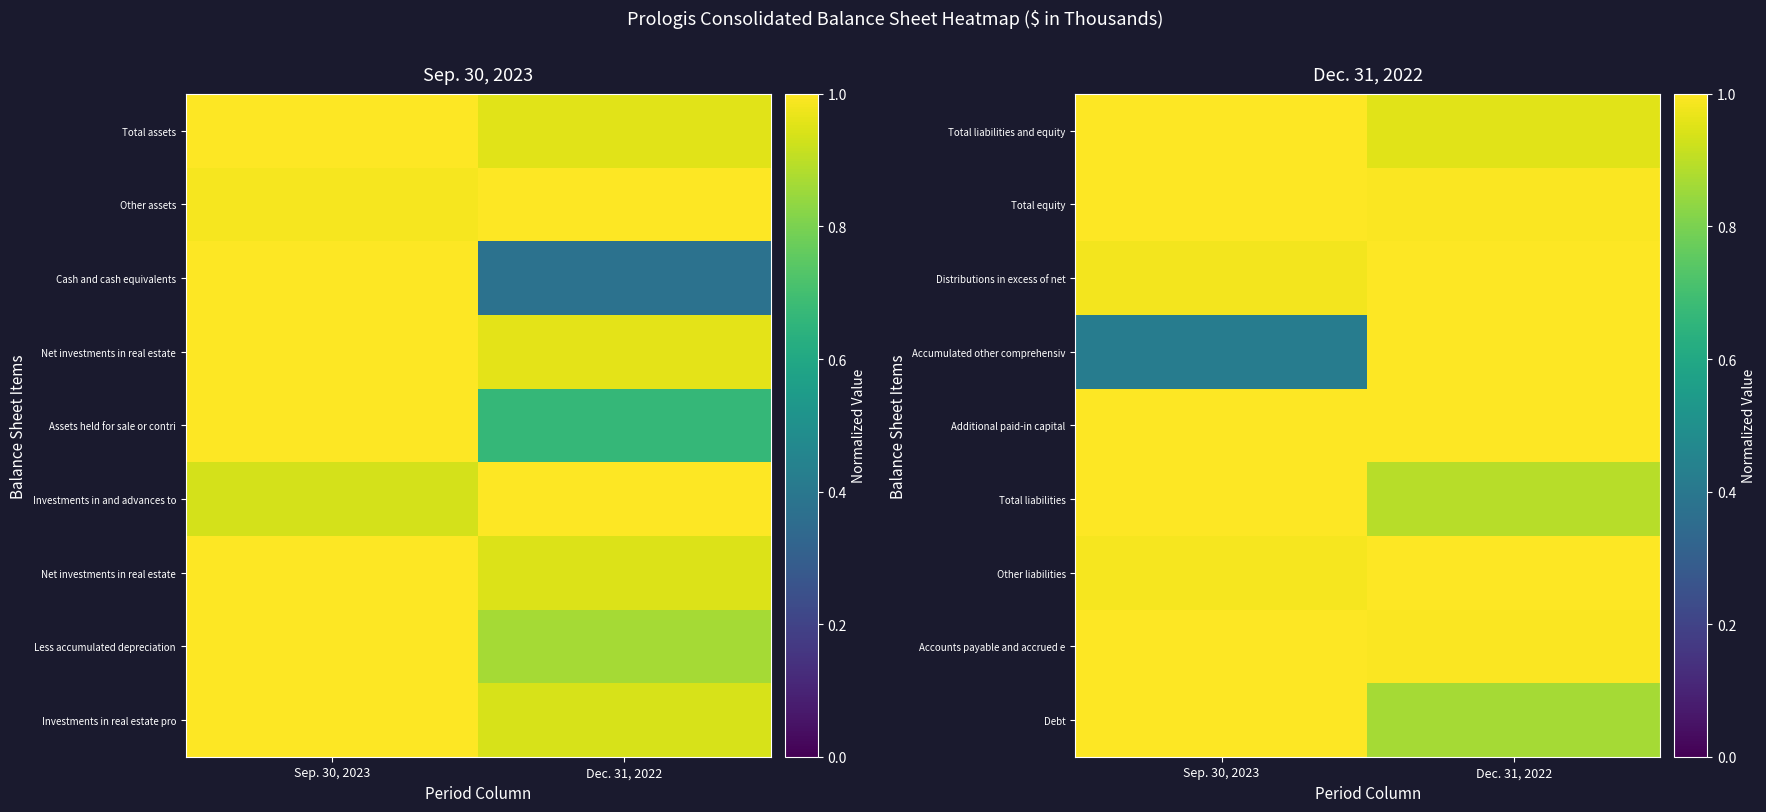

The value of Accounts payable and accrued e at Dec. 31, 2022 is 1.0. True or false?

True